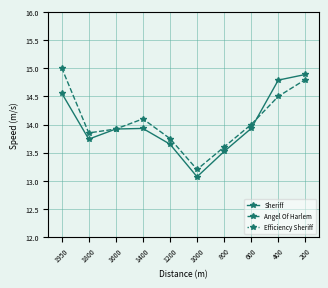

After their last crossing, which series has the higher values: Sheriff or Angel Of Harlem?

Sheriff